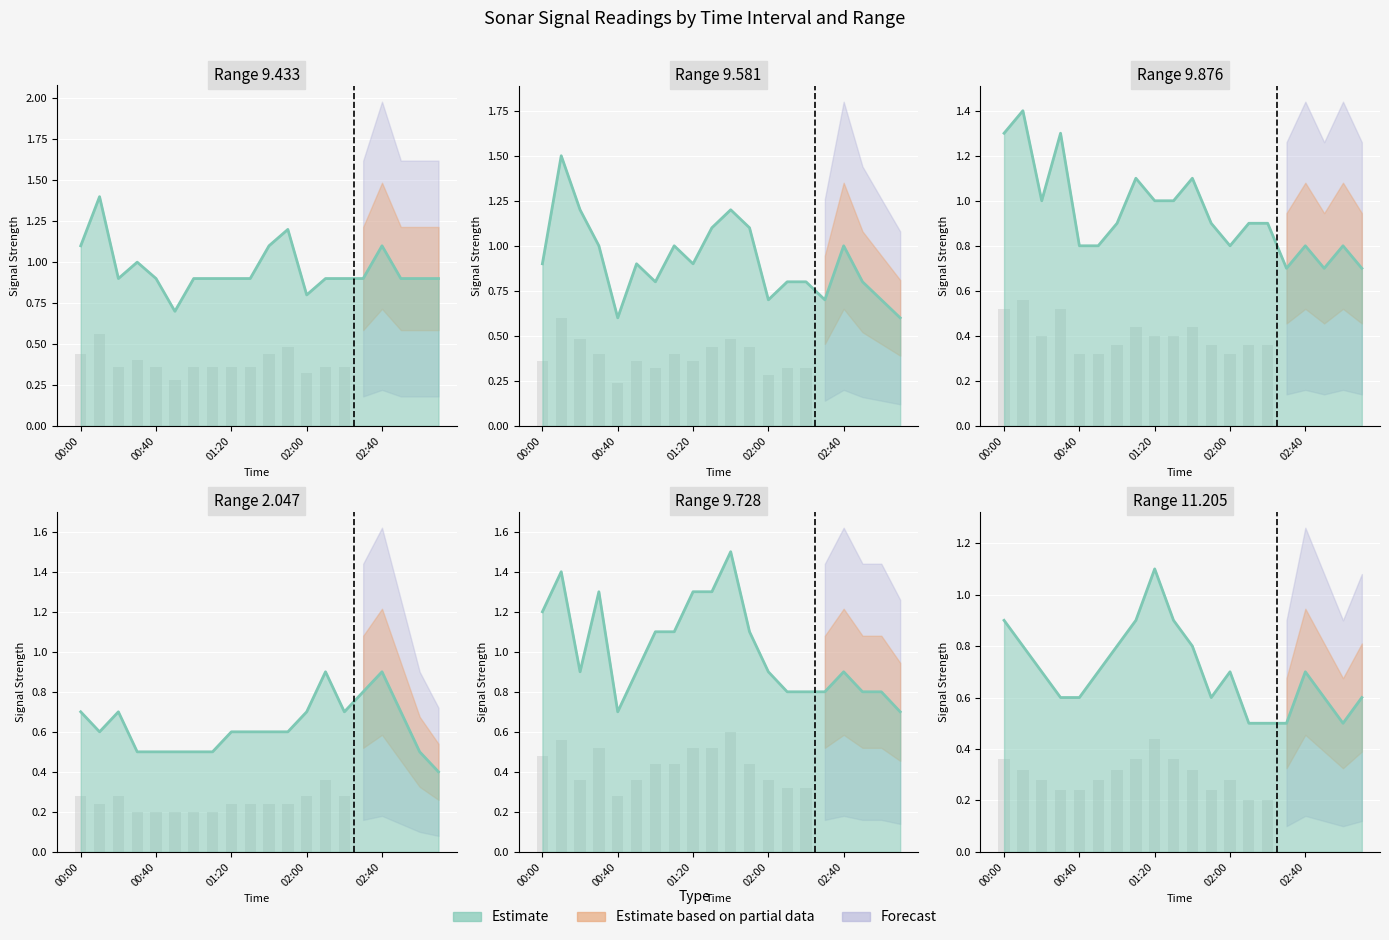

What is the label of the 12th bar from the left?

01:50